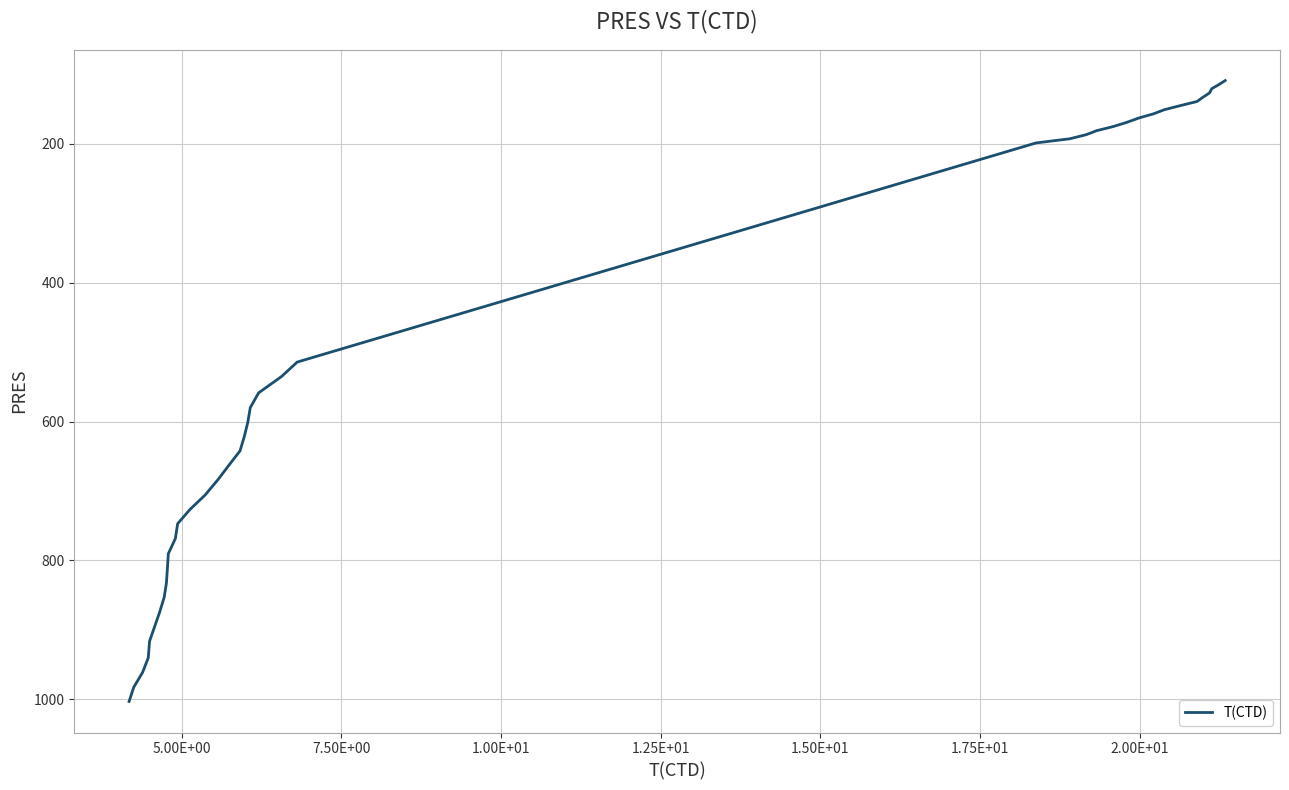

What is the smallest value displayed?

108.6